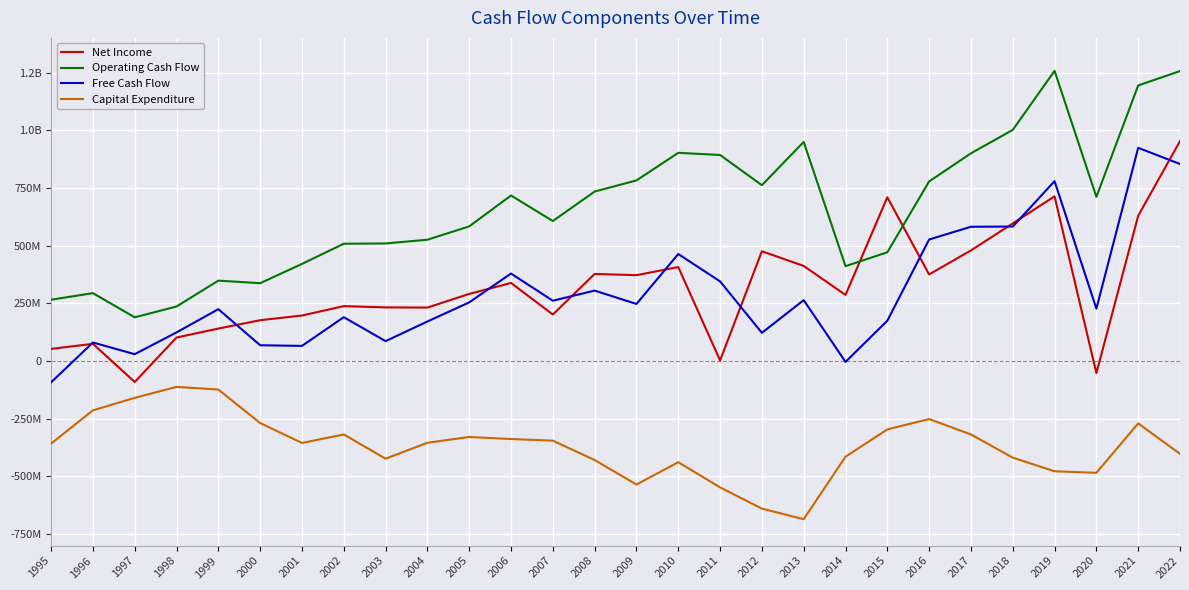

What are all the series names shown in the legend?

Net Income, Operating Cash Flow, Free Cash Flow, Capital Expenditure